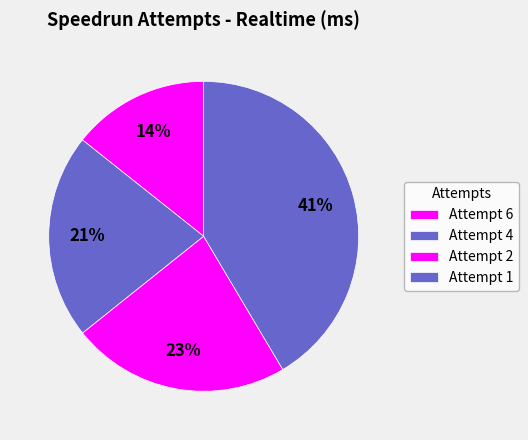

Count the number of slices in the pie.

4